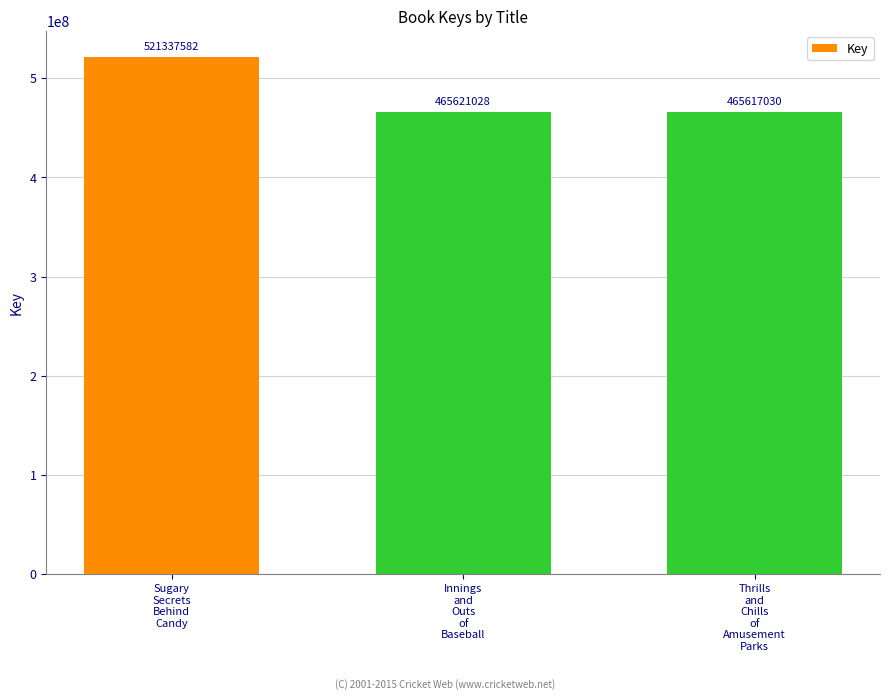

What is the change in value from Innings
and
Outs
of
Baseball to Thrills
and
Chills
of
Amusement
Parks?

-3998